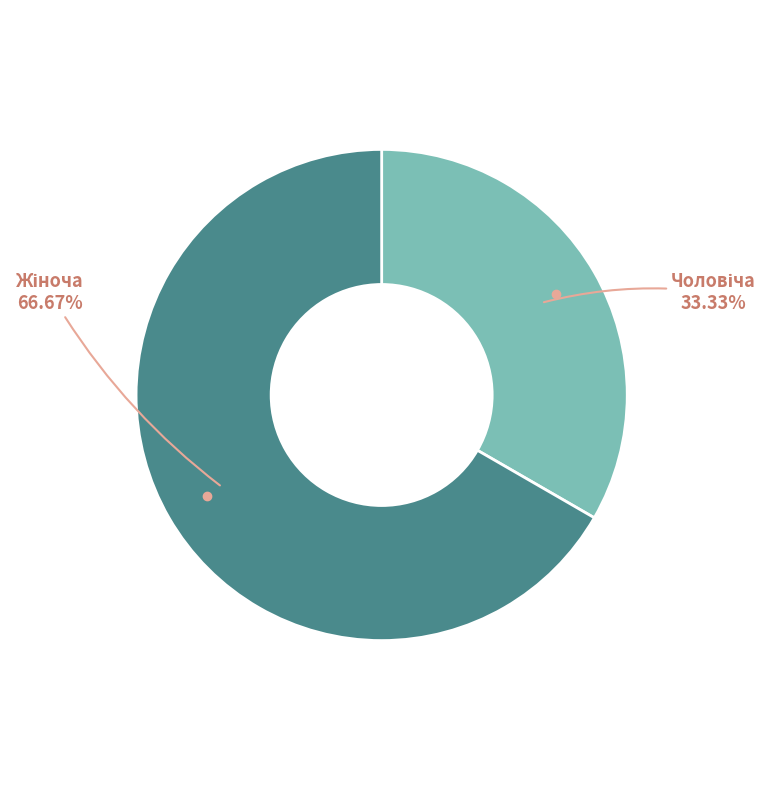

Does any single category account for the majority?

Yes